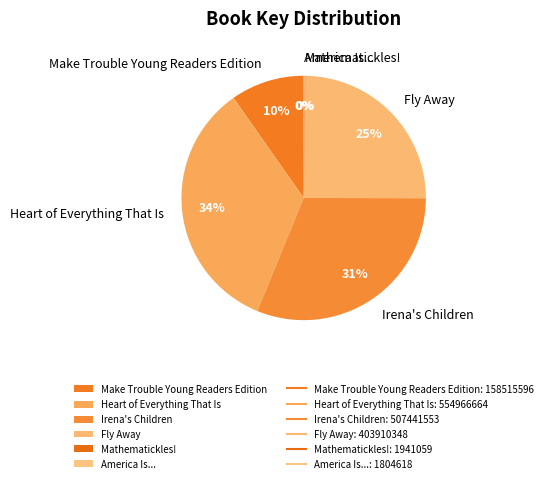

What is the ratio of the value at Fly Away to the value at Irena's Children?

0.8